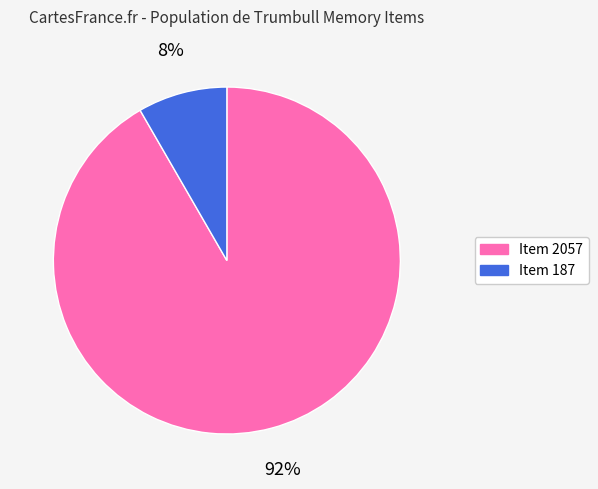

Which slice is the largest?

Item 2057